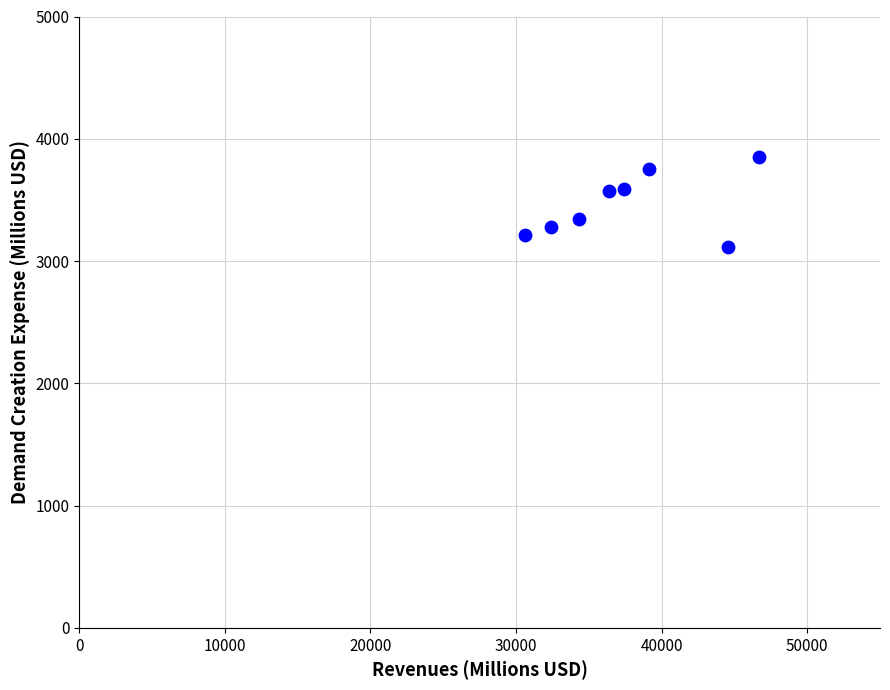

What is the average Y value?

3465